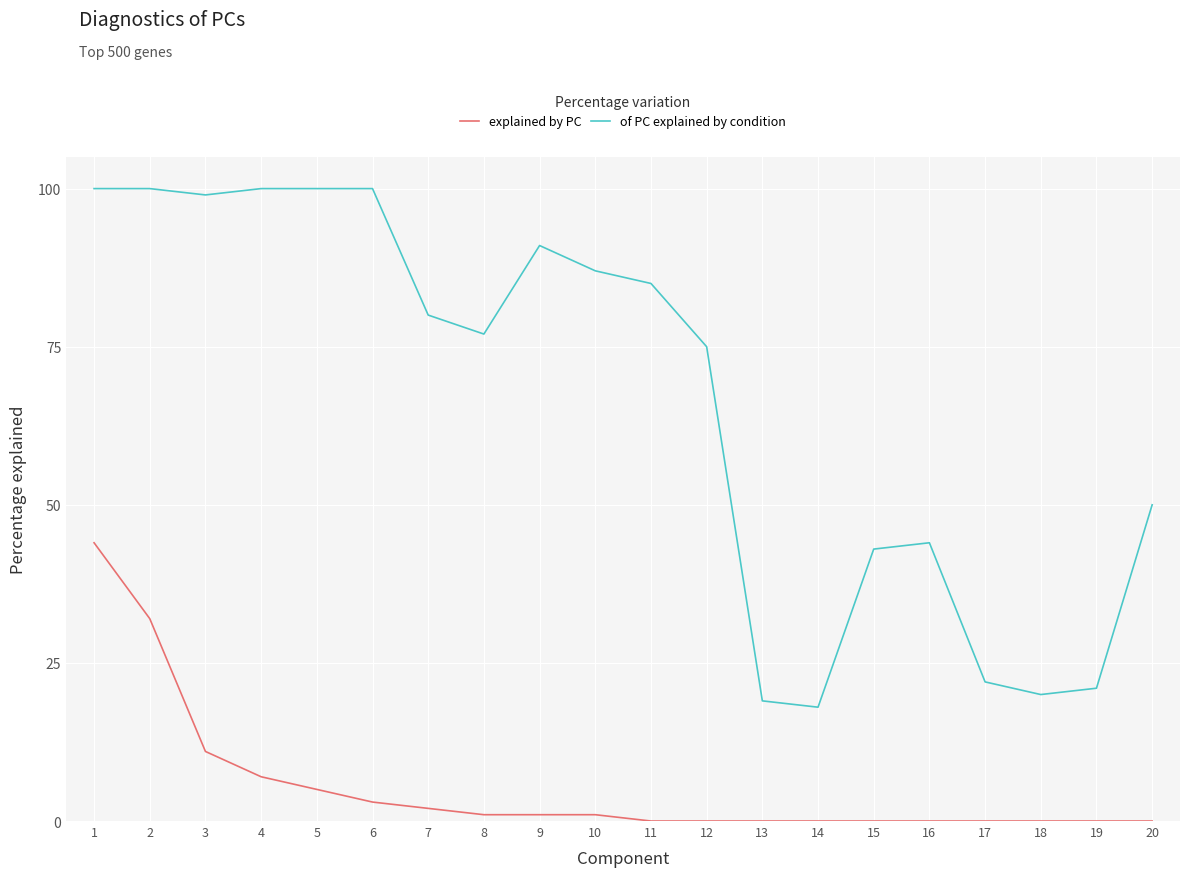

List the series in order of their overall mean, lowest first.

explained by PC, of PC explained by condition